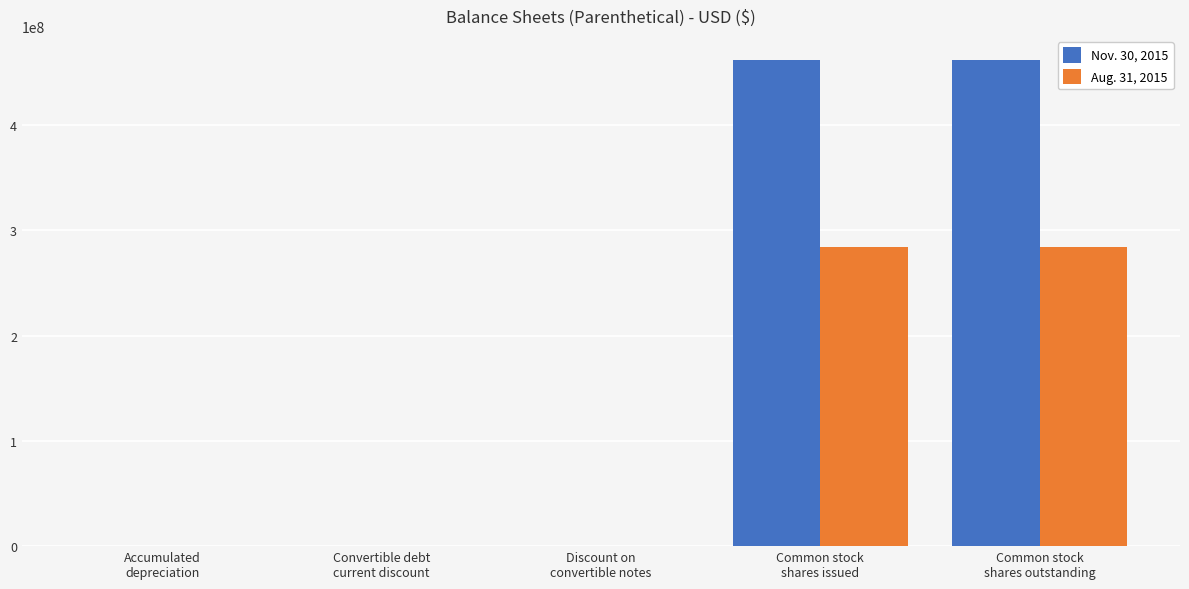

Which series has the largest total across all categories?

Nov. 30, 2015